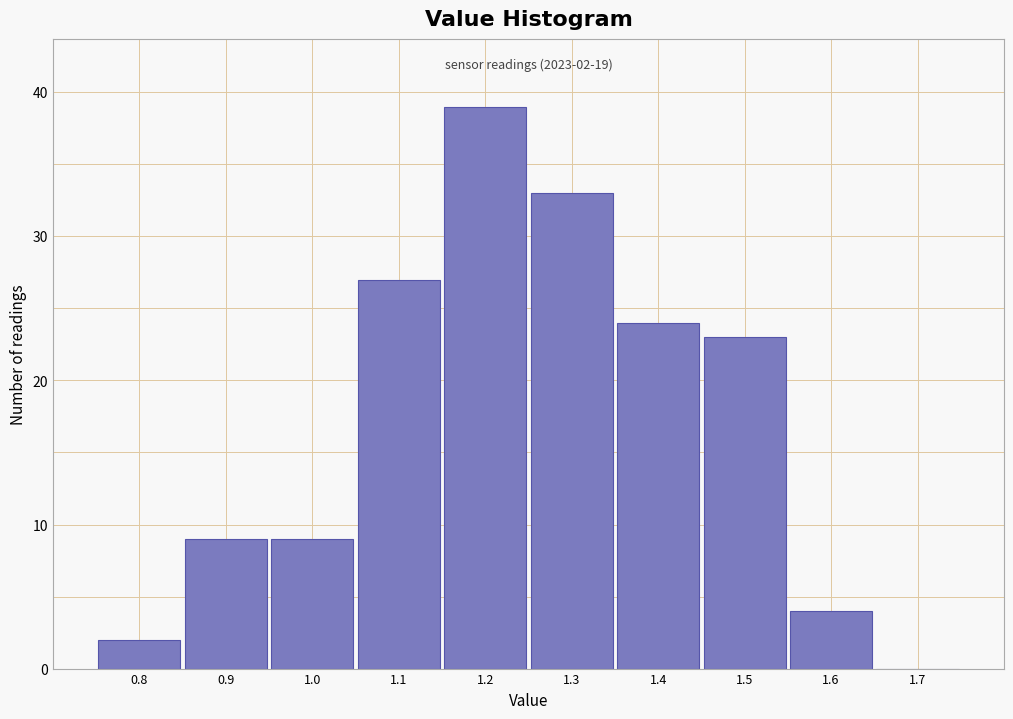

Over which range of the x-axis is the bar tallest?

1.15 to 1.25